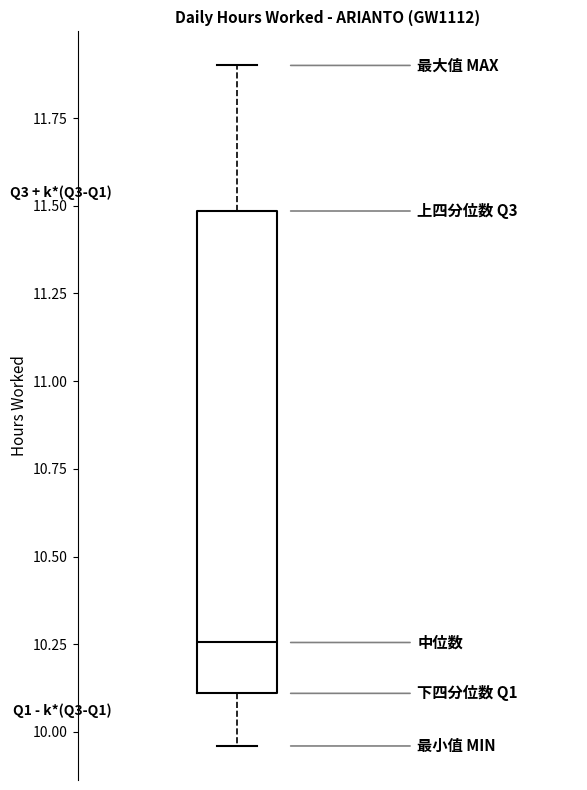

Read this box plot against the y-axis: the position of the median line, the range covered by the box, and the ends of both whiskers. The values are not printed on the chart, so give them approximately, as read against the axis.

median 10.25, box 10.10 to 11.50, whiskers 9.95 to 11.90